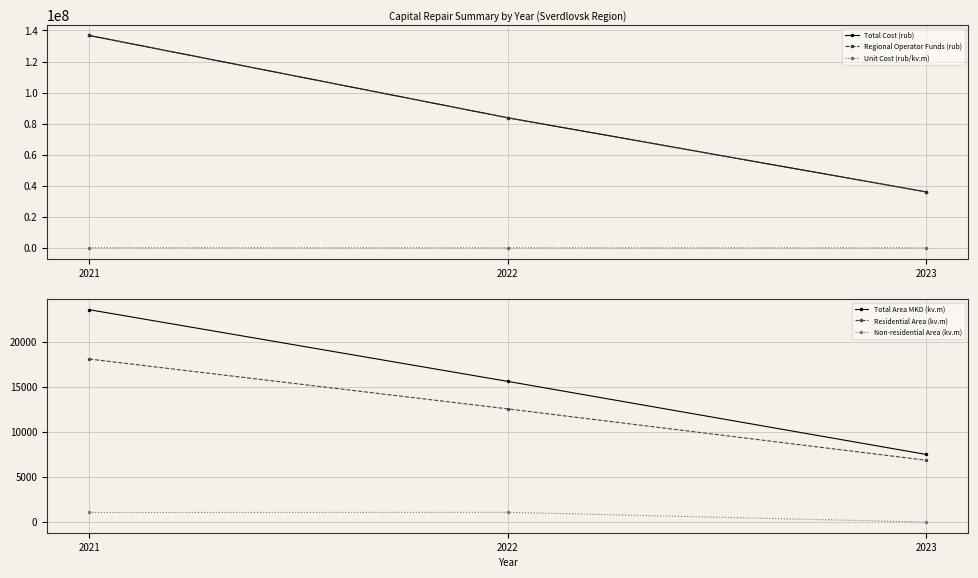

Which label corresponds to the largest value in the chart?

2021